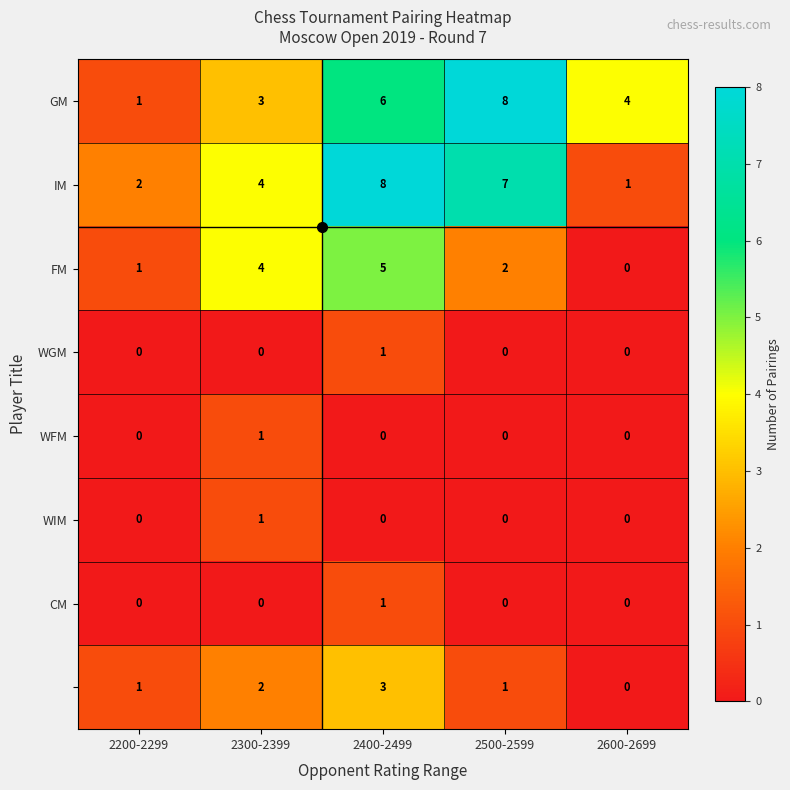

How many distinct data groups are displayed?

8